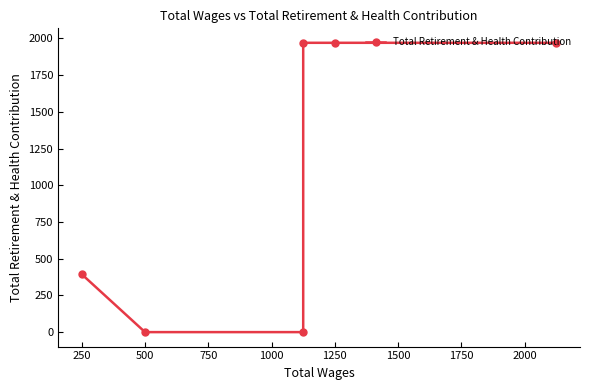

How many lines are shown in the chart?

1